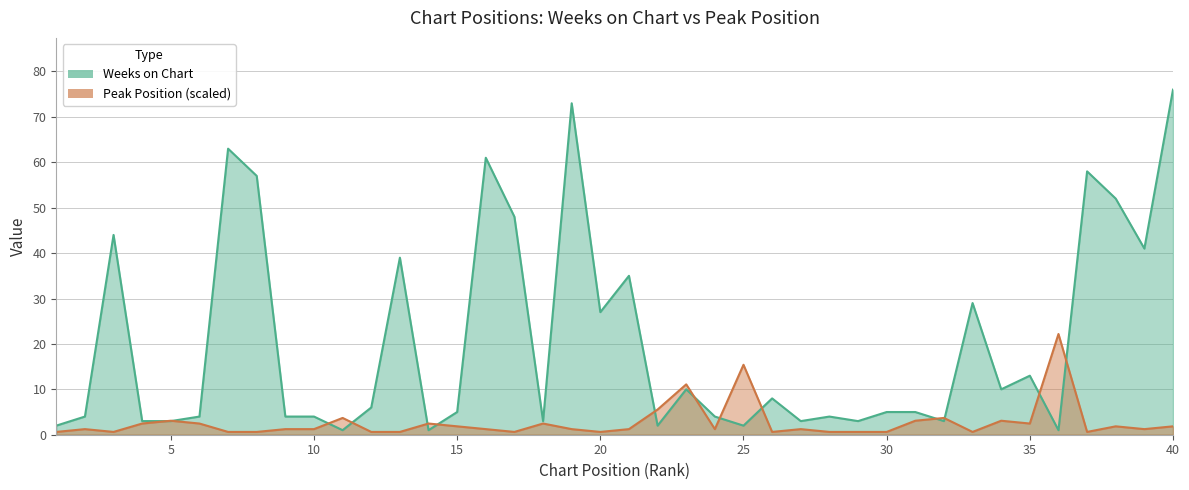

The value of Peak Position at 25 is 15.4. True or false?

True